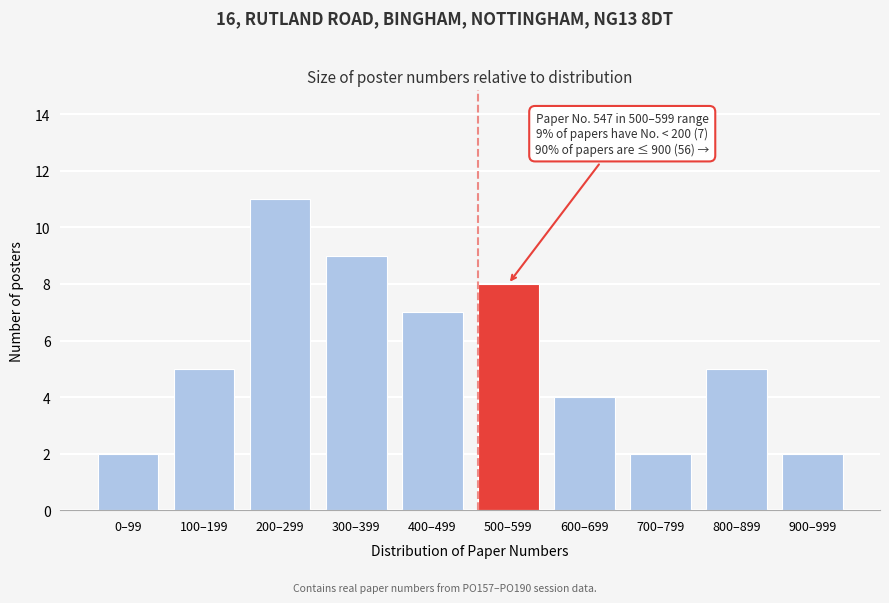

Reading left to right, what are all the values shown in this chart?

2	5	11	9	7	8	4	2	5	2